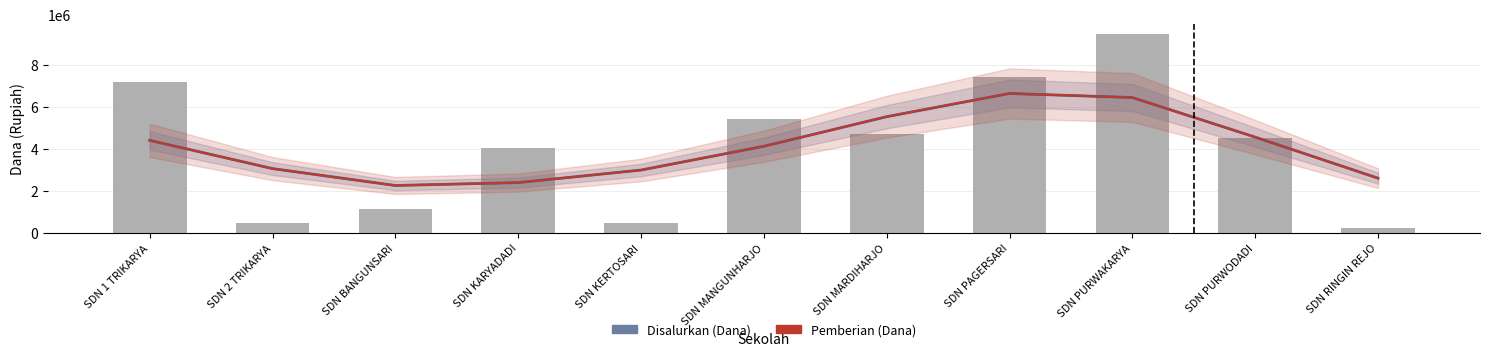

List the labels in order of Disalurkan (Dana) value, largest first.

SDN PURWAKARYA, SDN PAGERSARI, SDN 1 TRIKARYA, SDN MANGUNHARJO, SDN MARDIHARJO, SDN PURWODADI, SDN KARYADADI, SDN BANGUNSARI, SDN 2 TRIKARYA, SDN KERTOSARI, SDN RINGIN REJO